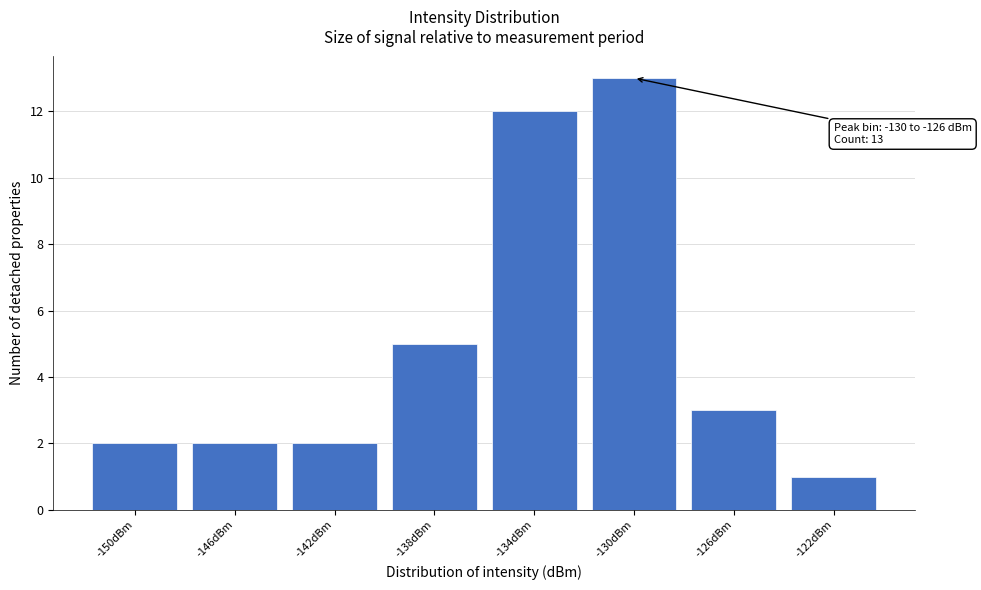

Reading left to right, transcribe all the data shown in this chart.

-150dBm=2	-146dBm=2	-142dBm=2	-138dBm=5	-134dBm=12	-130dBm=13	-126dBm=3	-122dBm=1